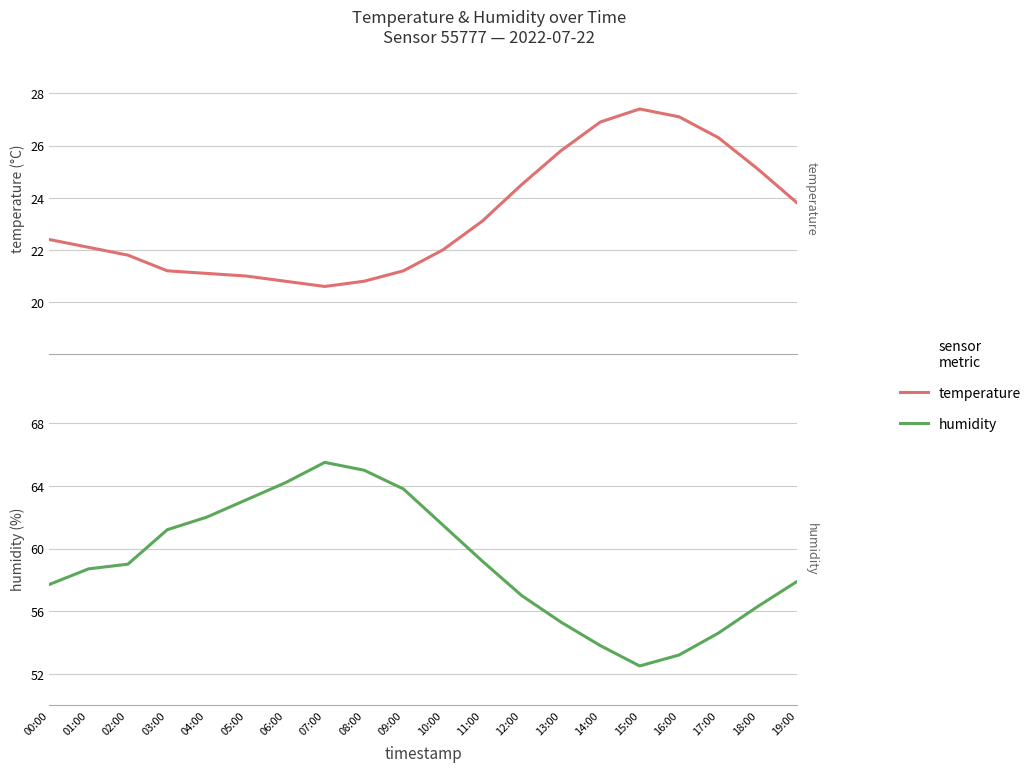

The value of humidity at 15:00 is 34.5. True or false?

False